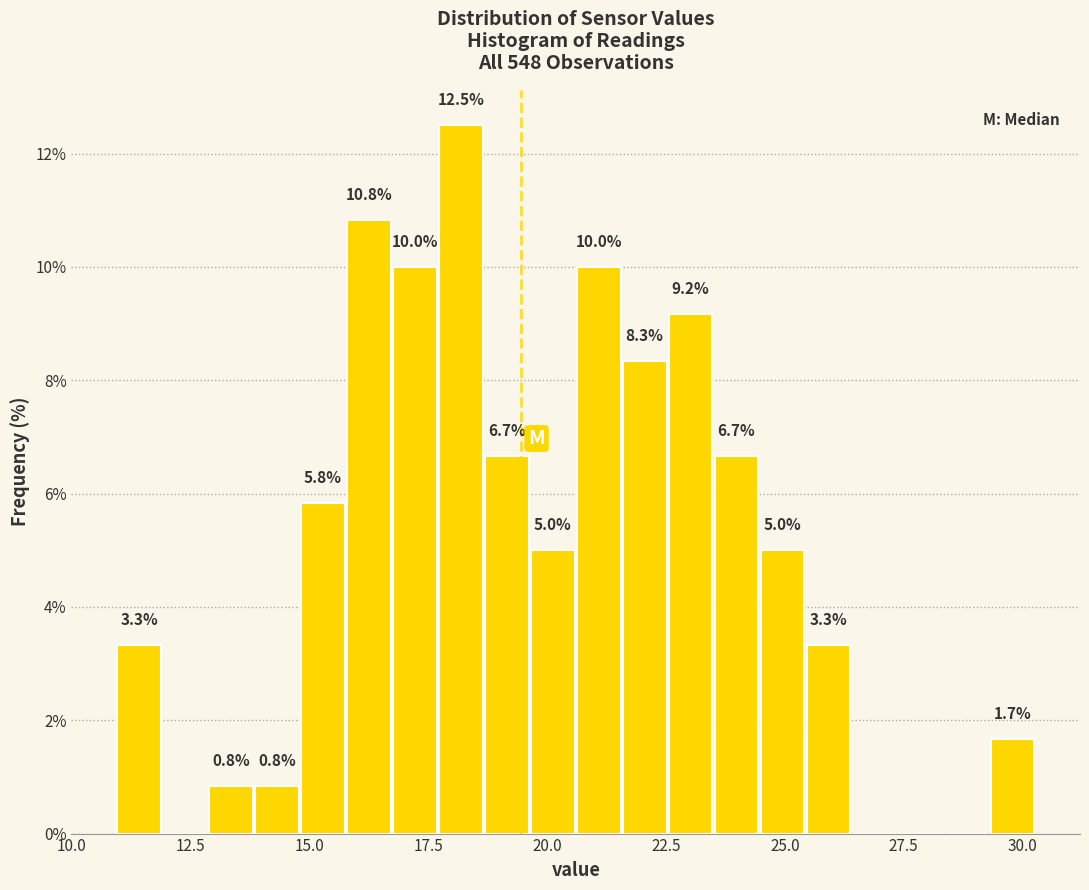

Read against the x-axis, roughly where is the centre of the tallest bar?

18.0